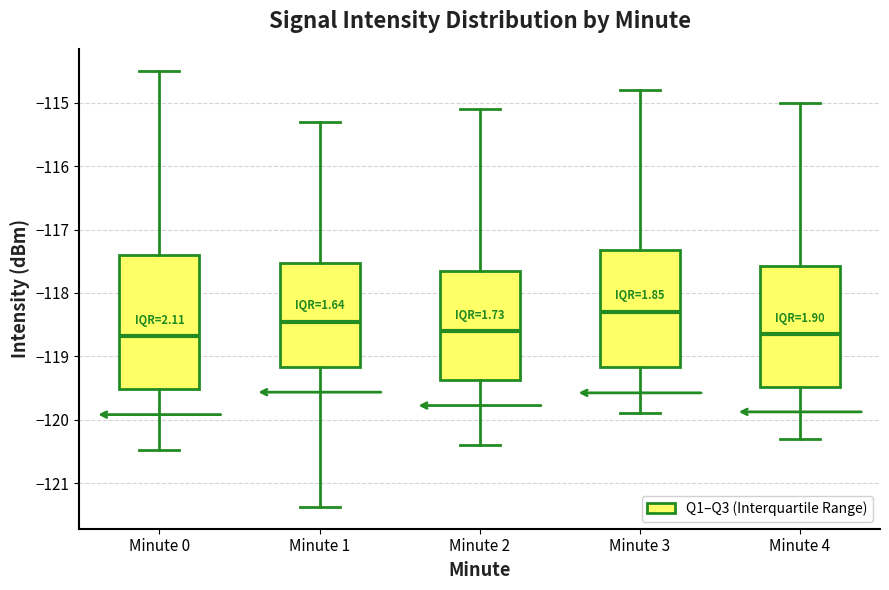

Where does the upper whisker of the box for Minute 3 end on the y-axis? The values are not printed on the chart, so give them approximately, as read against the axis.

-114.8